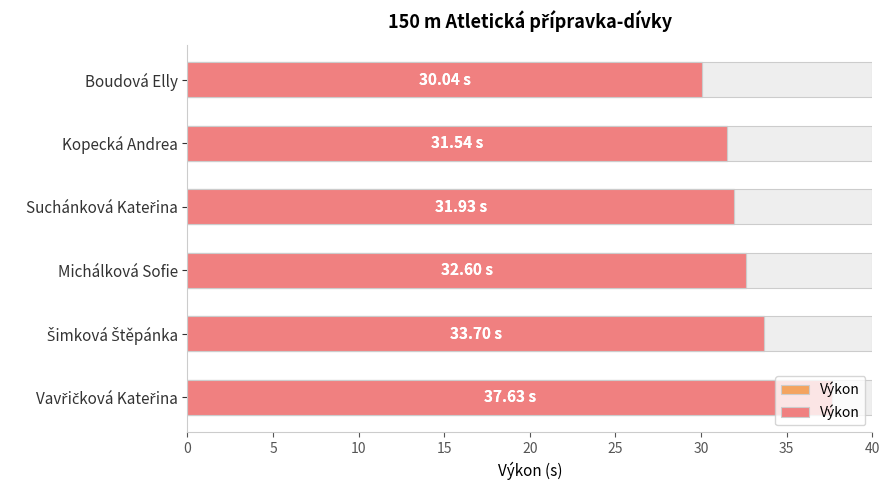

Is it true that the value at Michálková Sofie is 15.6?

False